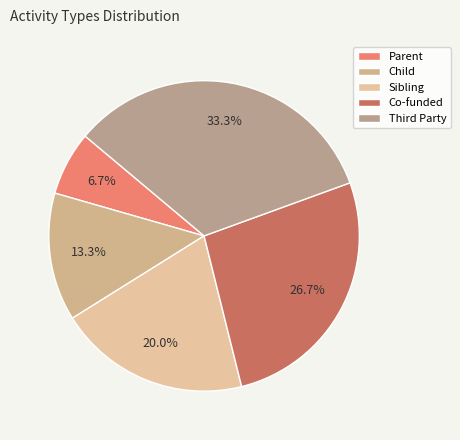

To the nearest percent, what is the difference between the Co-funded and Sibling slice percentages?

7%